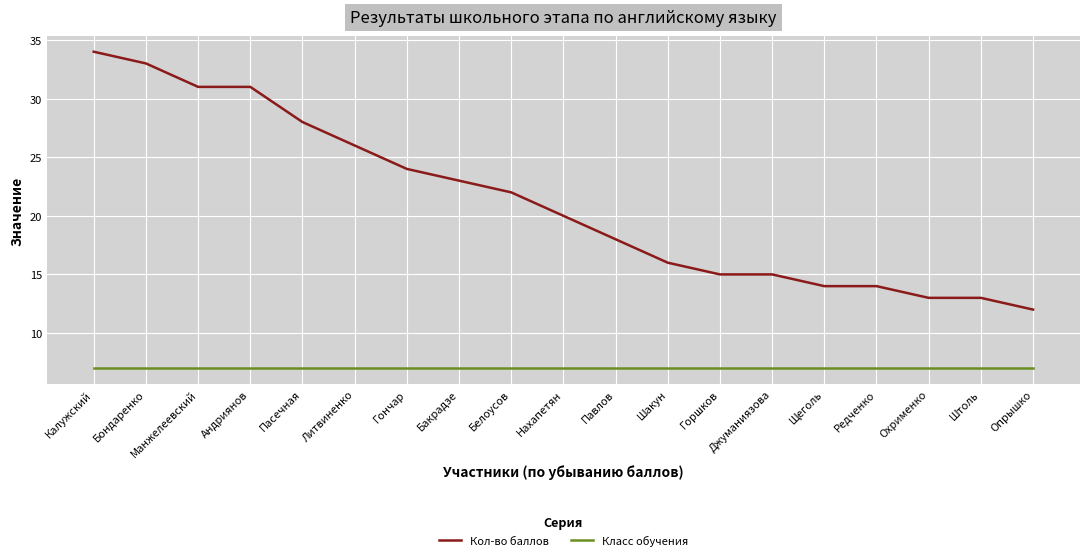

The Класс обучения series shows 7 at Джуманиязова. True or false?

True